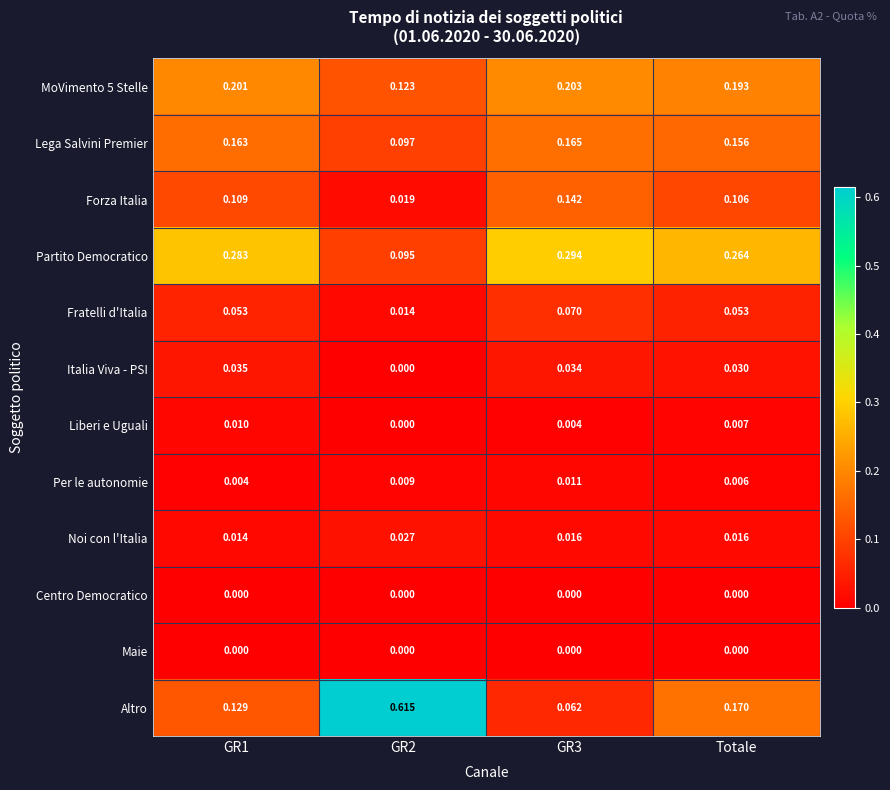

Which series has the widest spread of values?

Altro